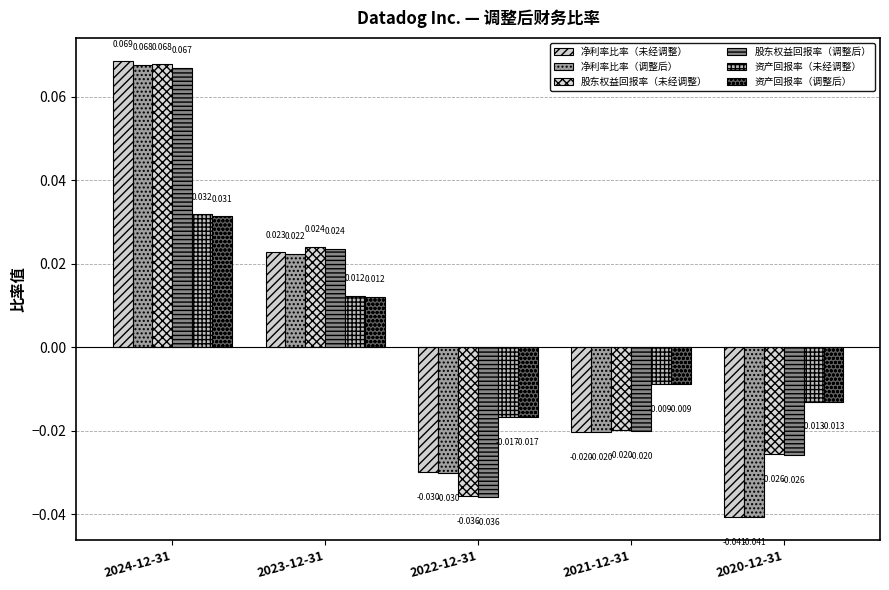

How many values in the 资产回报率（未经调整） series are below 0?

3